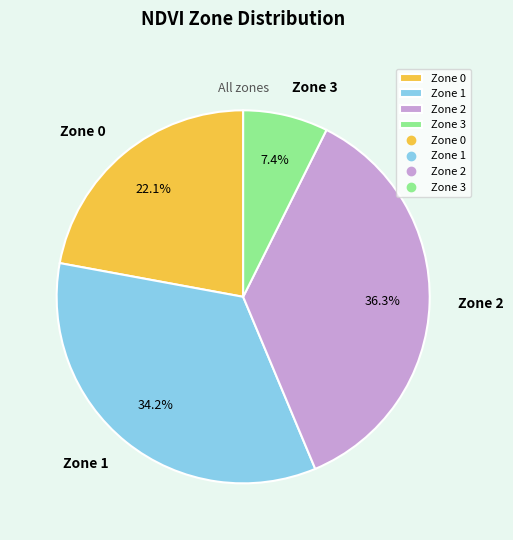

Between Zone 1 and Zone 0, which is larger?

Zone 1